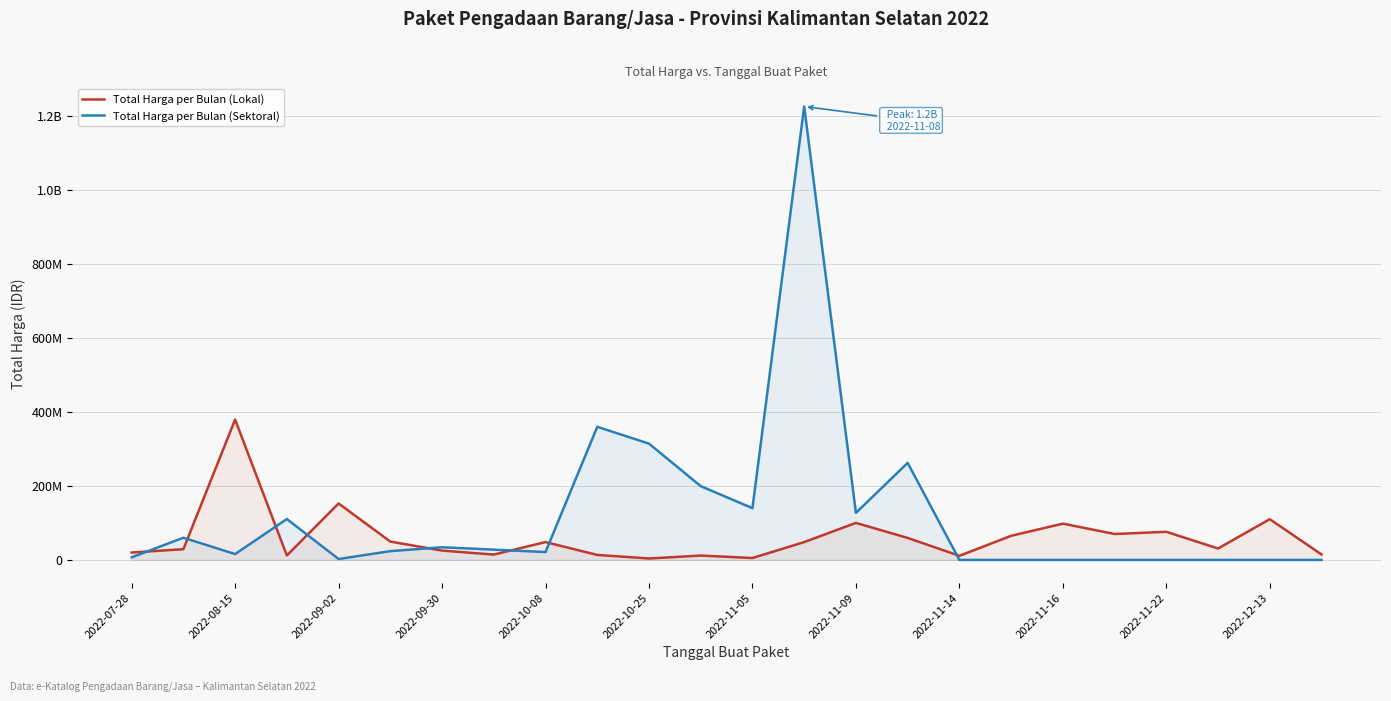

Which series ends up on top after the final intersection of Total Harga per Bulan (Lokal) and Total Harga per Bulan (Sektoral)?

Total Harga per Bulan (Lokal)